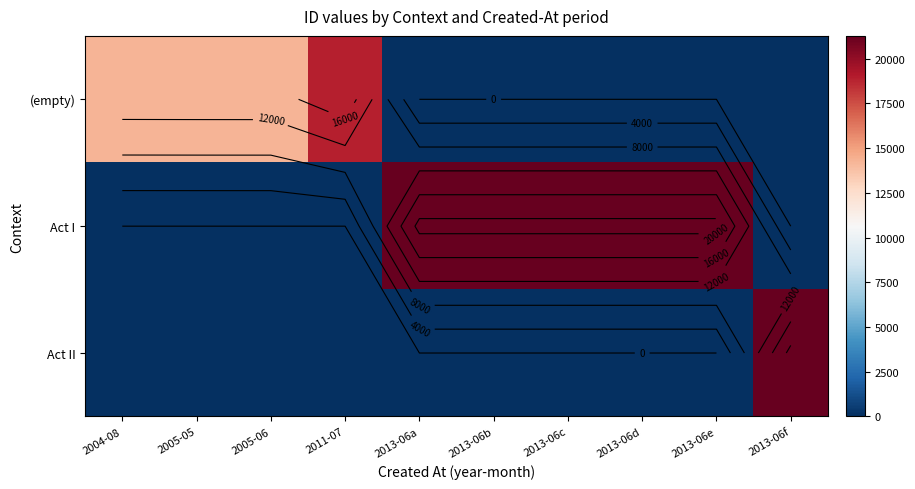

The Act II series shows 0 at 2004-08. True or false?

True